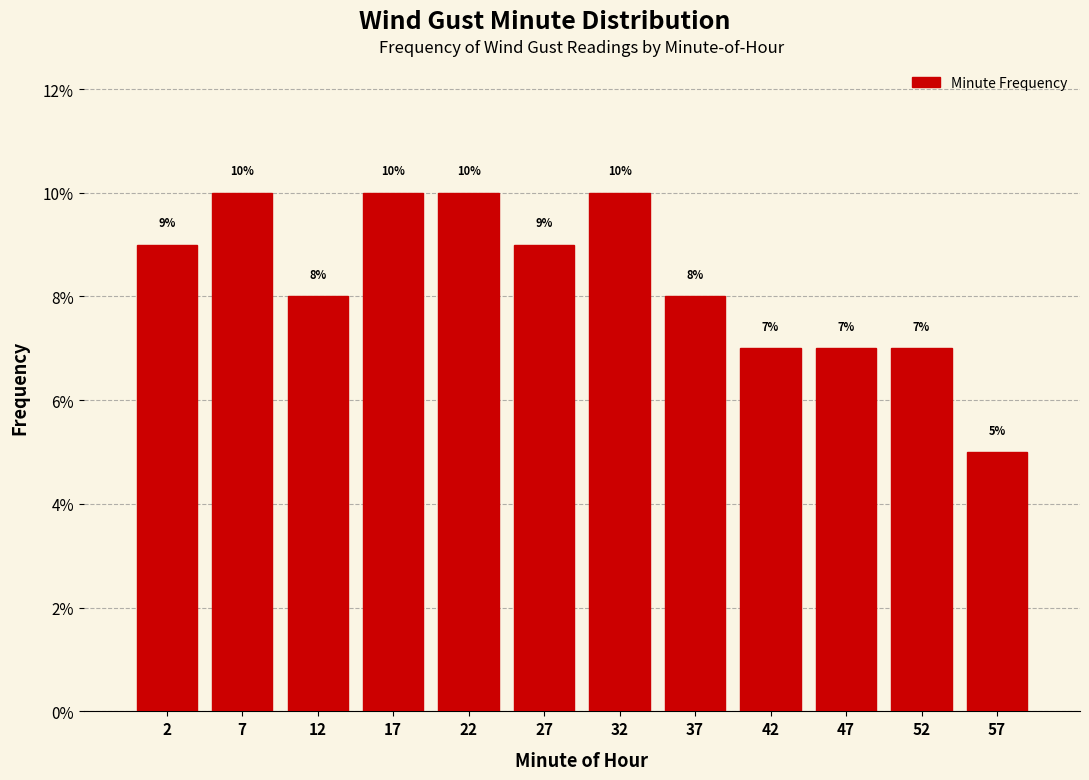

Reading left to right, transcribe this chart: for each bar, give the range it covers on the x-axis and its height.

0 to 5: 9
5 to 10: 10
10 to 15: 8
15 to 20: 10
20 to 25: 10
25 to 30: 9
30 to 35: 10
35 to 40: 8
40 to 45: 7
45 to 50: 7
50 to 55: 7
55 to 60: 5